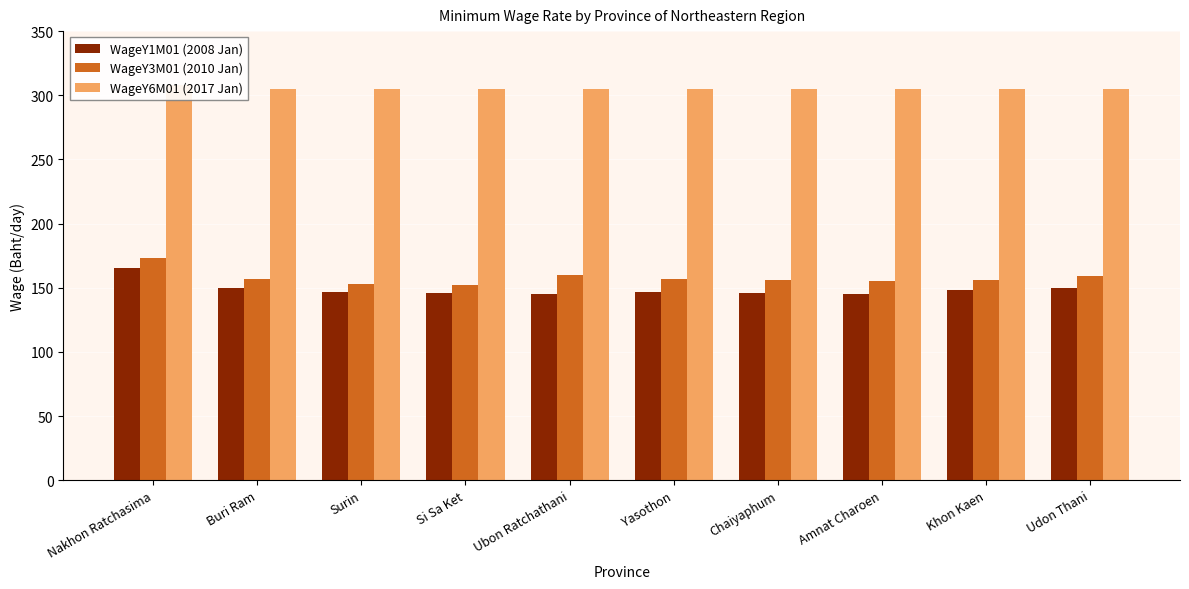

What is the label of the 9th bar from the right?

Buri Ram